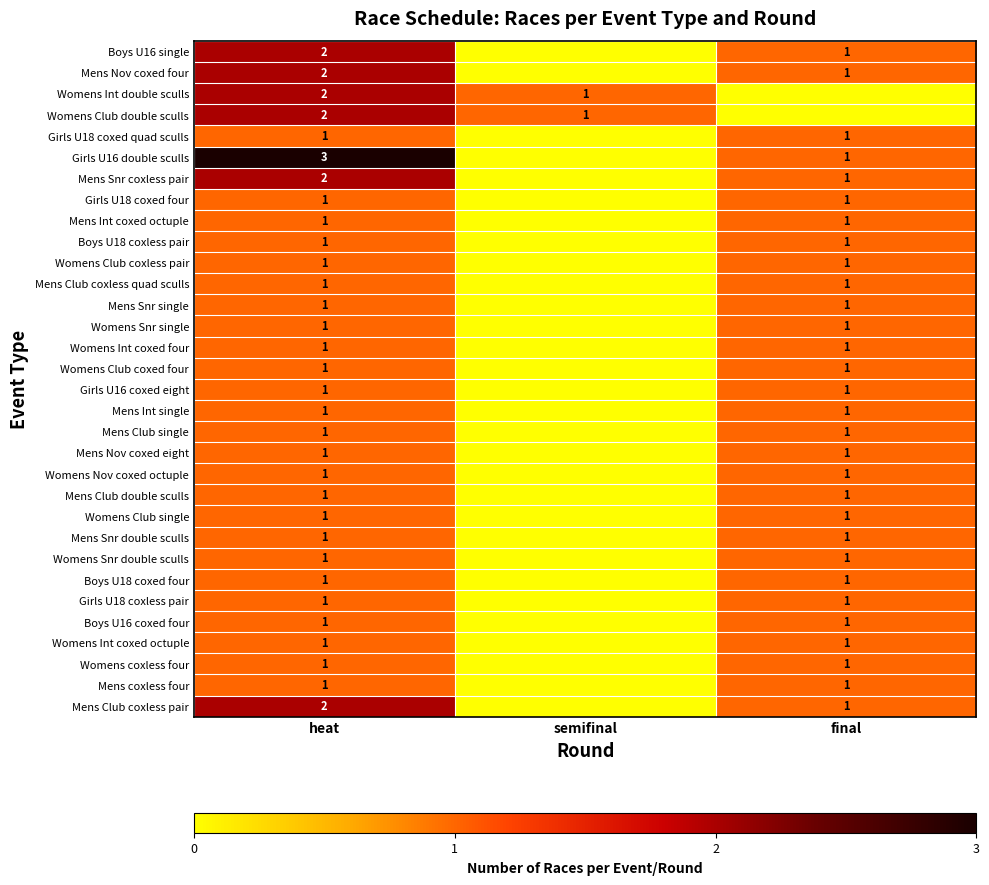

Is the value of Mens Nov coxed four at heat greater than the value of Mens Snr single at final?

Yes